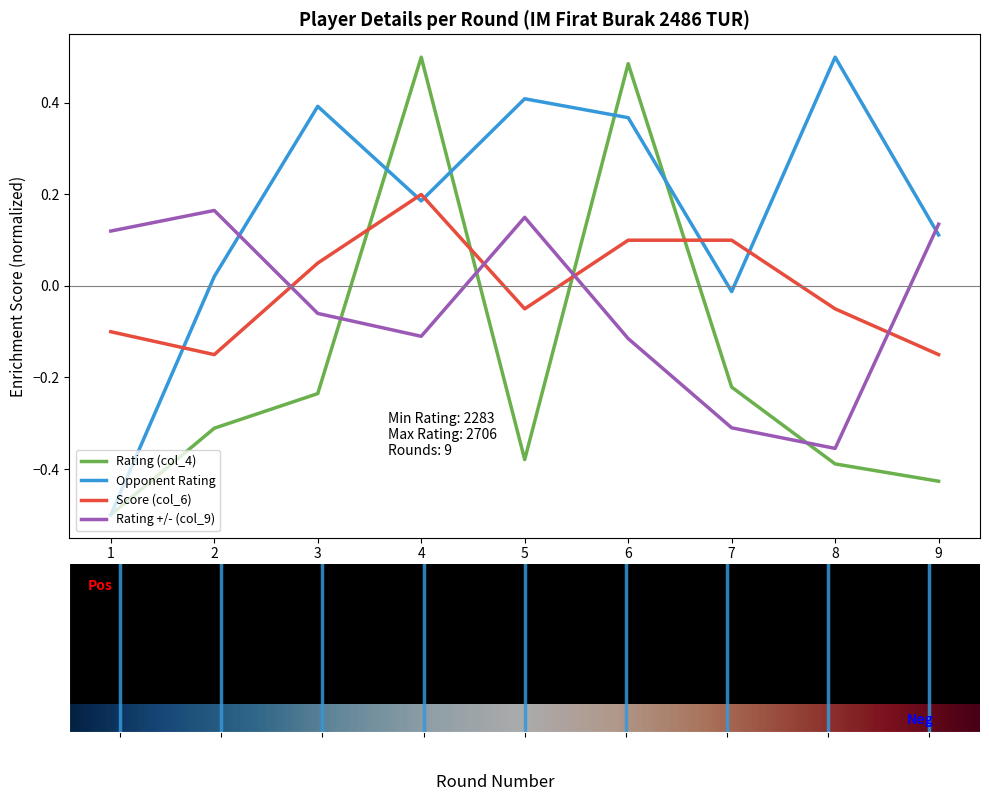

What is the minimum value shown in the chart?

-0.5